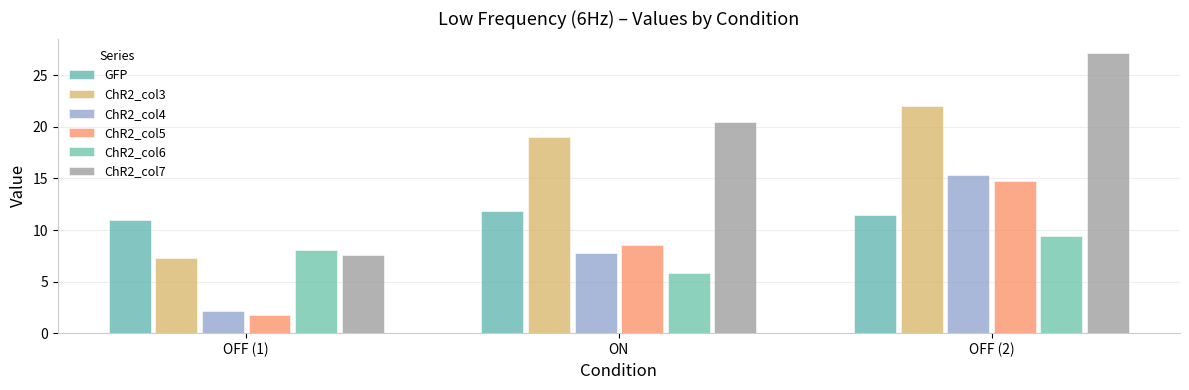

At how many categories does at least one series exceed 3?

3